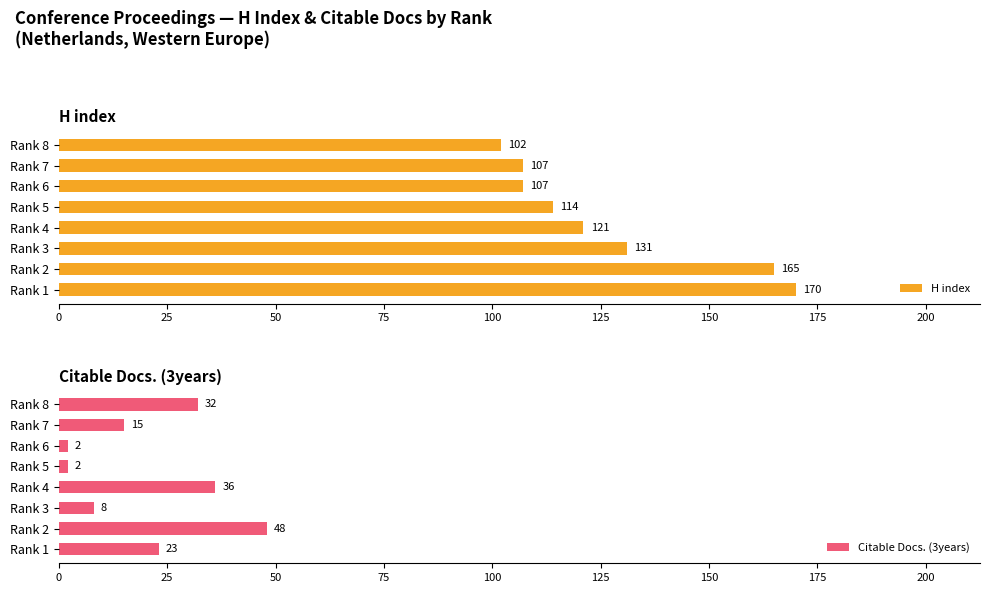

What is the difference between the H index values at Rank 2 and Rank 1?

5